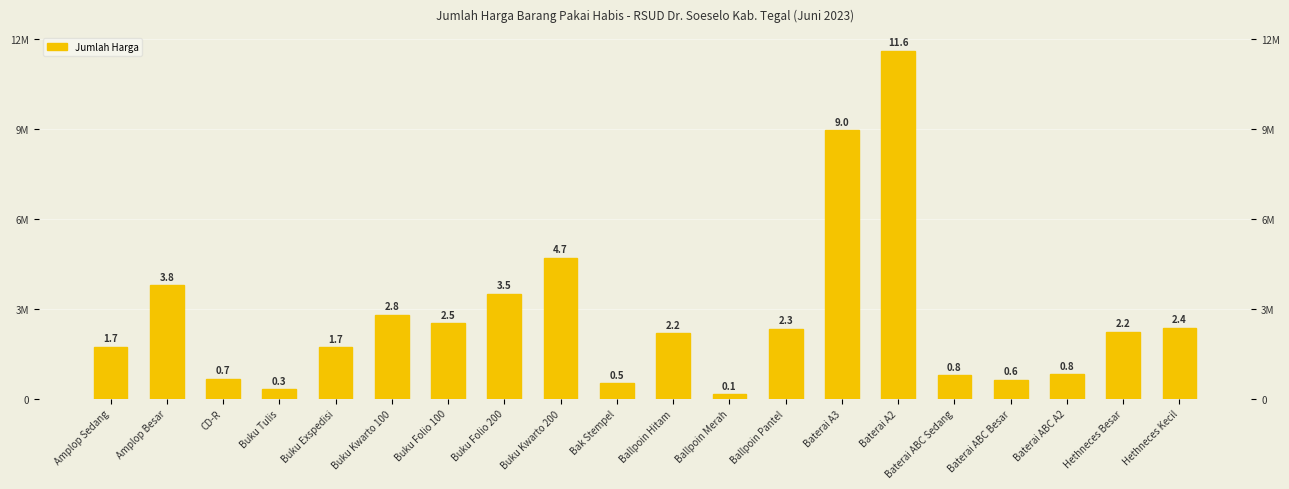

List the labels in order of value, largest first.

Baterai A2, Baterai A3, Buku Kwarto 200, Amplop Besar, Buku Folio 200, Buku Kwarto 100, Buku Folio 100, Hethneces Kecil, Ballpoin Pantel, Hethneces Besar, Ballpoin Hitam, Amplop Sedang, Buku Exspedisi, Baterai ABC A2, Baterai ABC Sedang, CD-R, Baterai ABC Besar, Bak Stempel, Buku Tulis, Ballpoin Merah